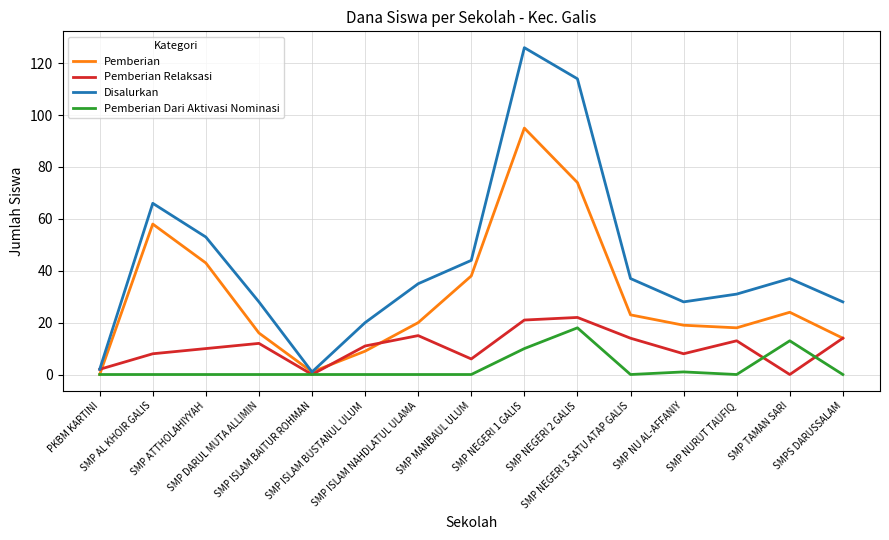

Which series has the largest total across all categories?

Disalurkan